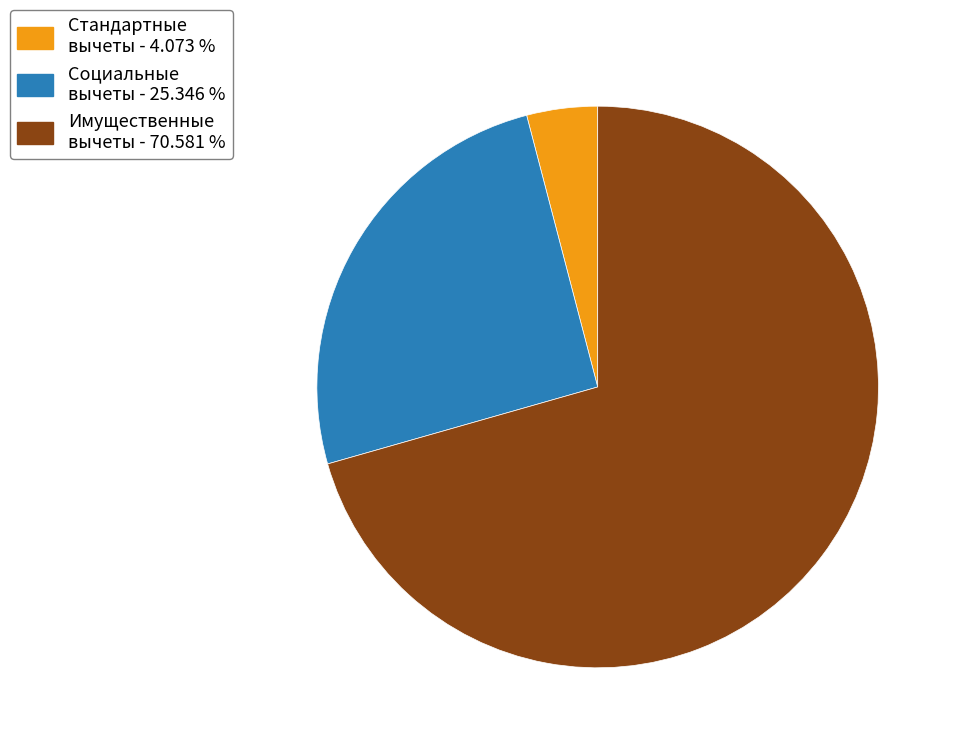

Count the number of slices in the pie.

3